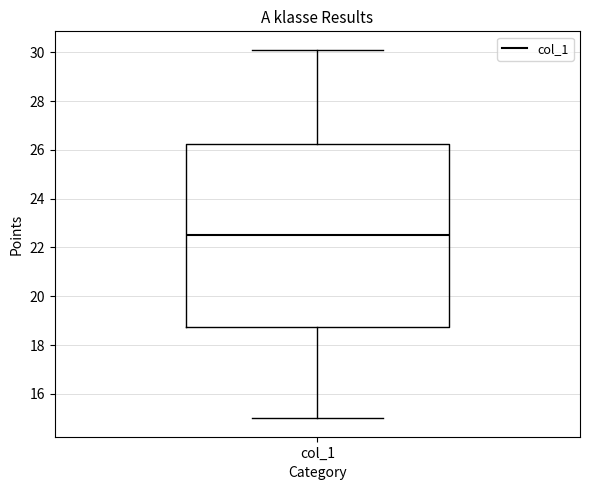

Where does the lower whisker of the box for col_1 end on the y-axis? The values are not printed on the chart, so give them approximately, as read against the axis.

15.0